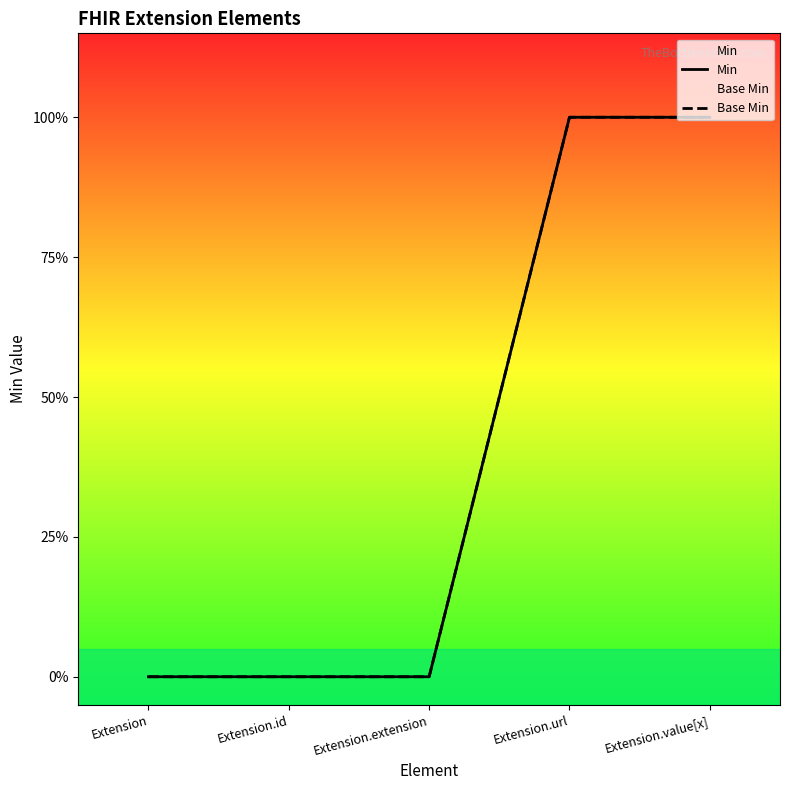

Count the Base Min values in the range 0 to 1.

5